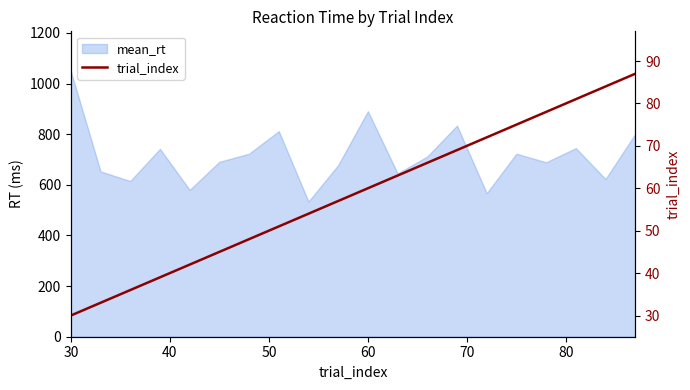

Does the chart have visible grid lines?

No